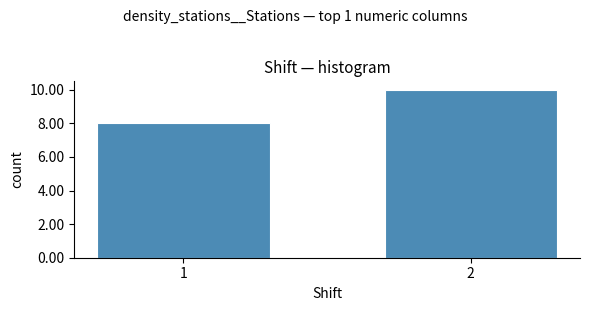

Reading left to right, what are all the values shown in this chart?

8	10